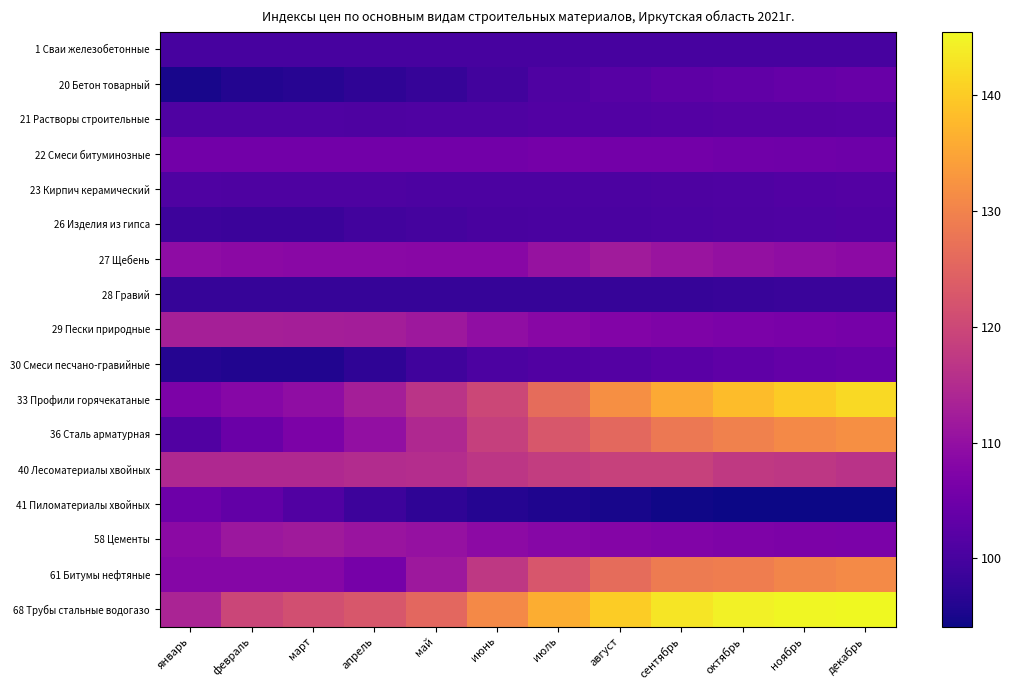

At октябрь, list the series in order from smallest to largest.

41 Пиломатериалы хвойных, 28 Гравий, 1 Сваи железобетонные, 26 Изделия из гипса, 23 Кирпич керамический, 21 Растворы строительные, 30 Смеси песчано-гравийные, 20 Бетон товарный, 22 Смеси битуминозные, 29 Пески природные, 58 Цементы, 27 Щебень, 40 Лесоматериалы хвойных, 61 Битумы нефтяные, 36 Сталь арматурная, 33 Профили горячекатаные, 68 Трубы стальные водогазо